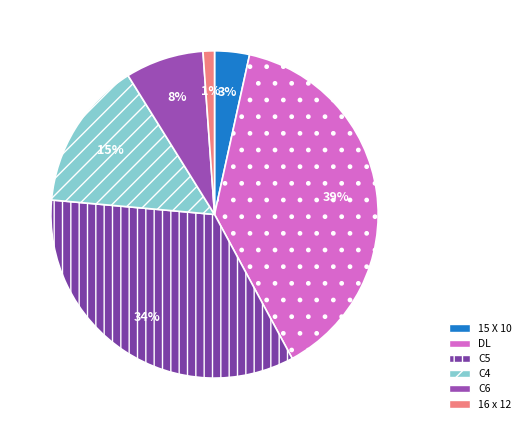

To the nearest percent, what is the difference between the largest and smallest slice percentages?

38%